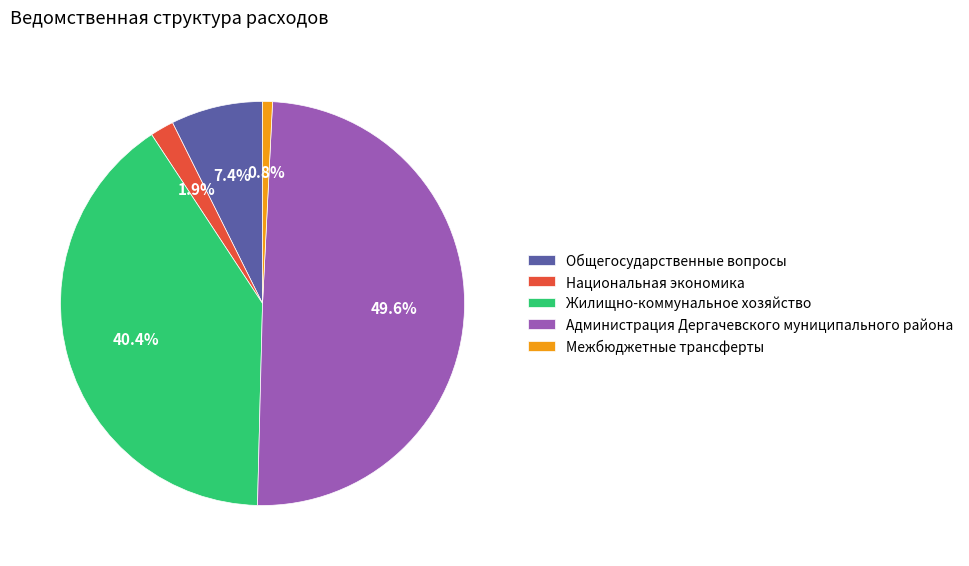

Is there any slice that represents more than half of the pie?

No